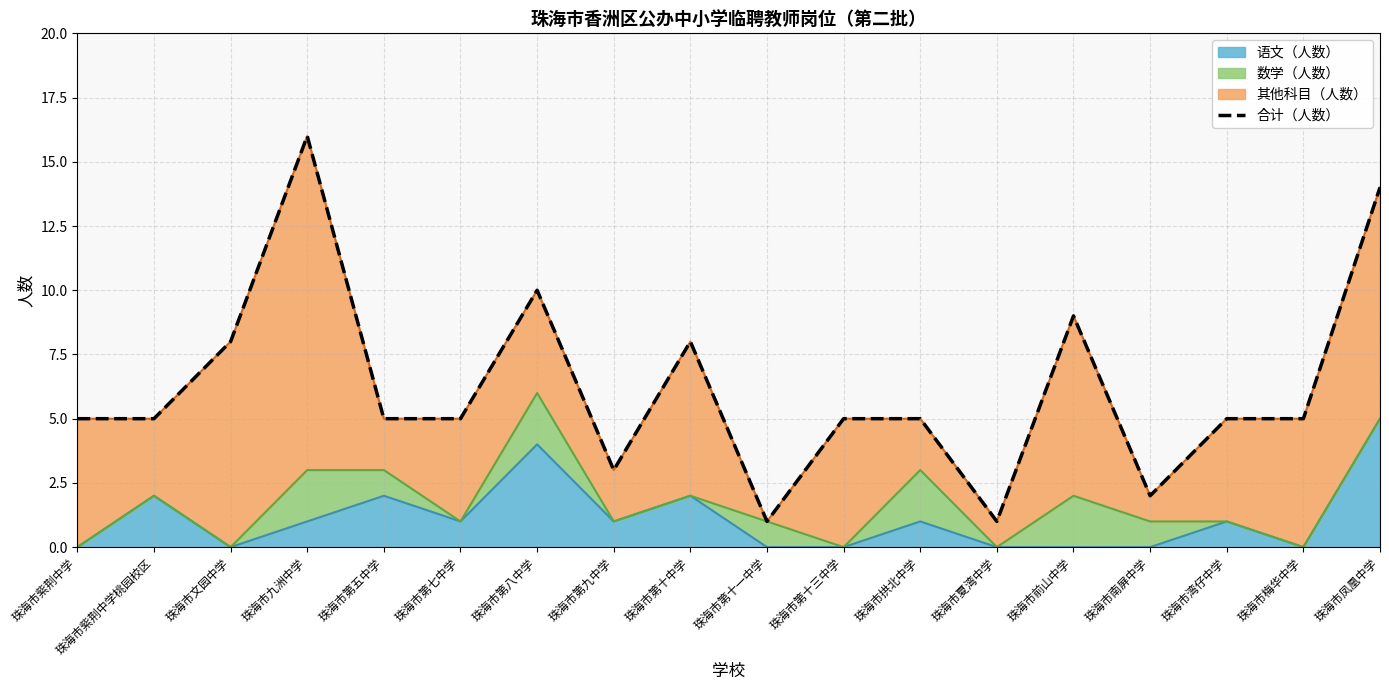

Rank the categories by value from lowest to highest.

珠海市第十一中学, 珠海市夏湾中学, 珠海市南屏中学, 珠海市第九中学, 珠海市紫荆中学, 珠海市紫荆中学桃园校区, 珠海市第五中学, 珠海市第七中学, 珠海市第十三中学, 珠海市拱北中学, 珠海市湾仔中学, 珠海市梅华中学, 珠海市文园中学, 珠海市第十中学, 珠海市前山中学, 珠海市第八中学, 珠海市凤凰中学, 珠海市九洲中学